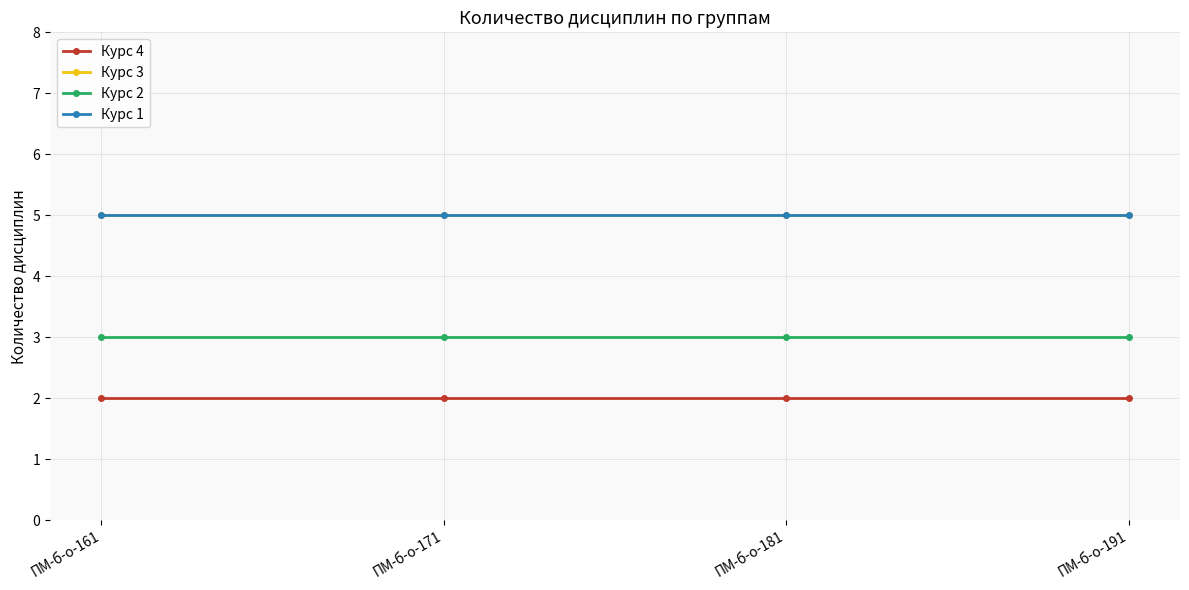

What is the minimum value for Курс 3?

5